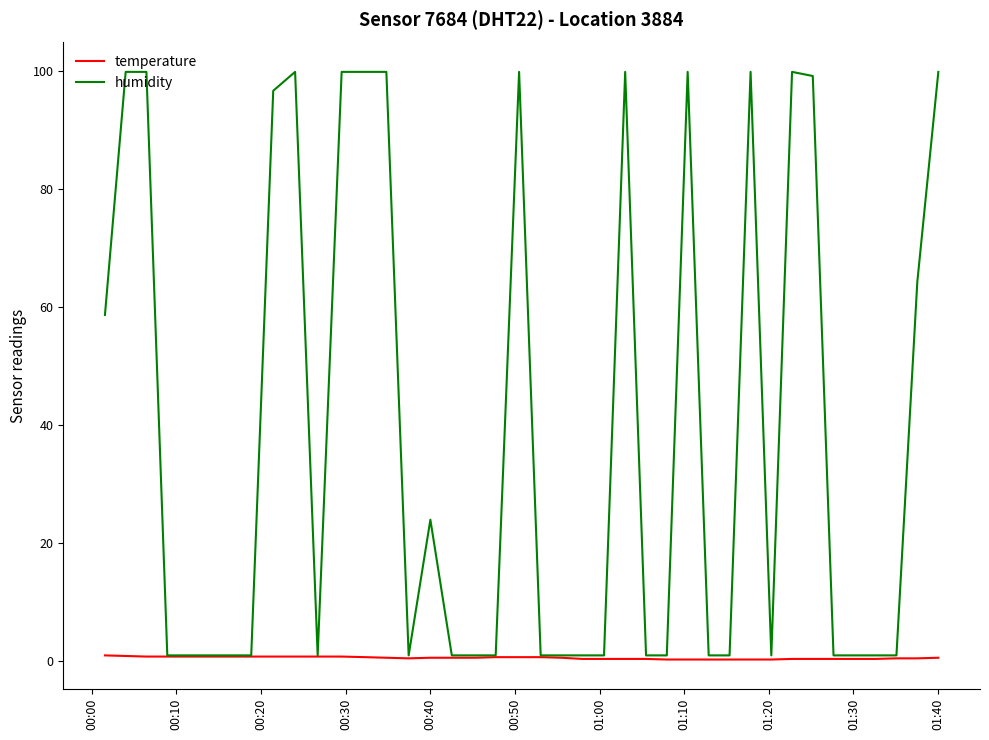

What is the maximum value shown in the chart?

99.9